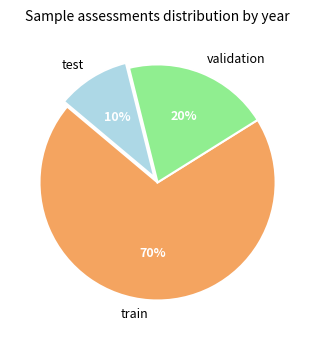

How many segments does this pie chart have?

3